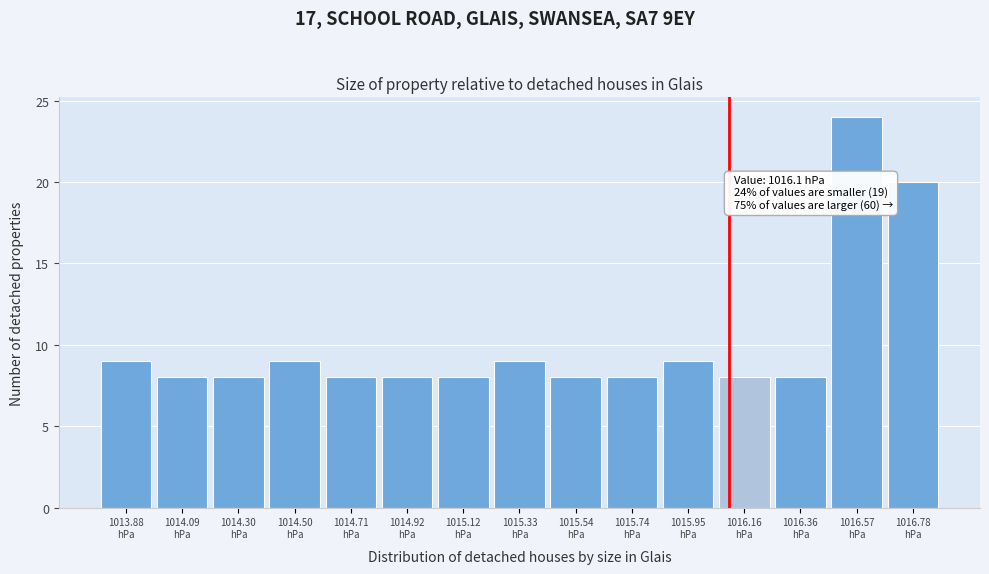

Over which range of the x-axis is the bar tallest?

1016.45 to 1016.65